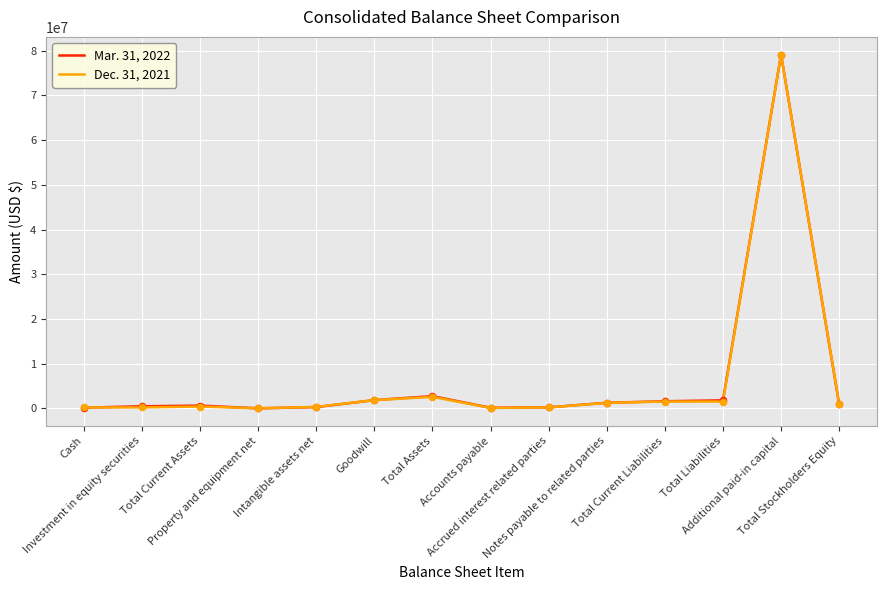

What are all the series names shown in the legend?

Mar. 31, 2022, Dec. 31, 2021